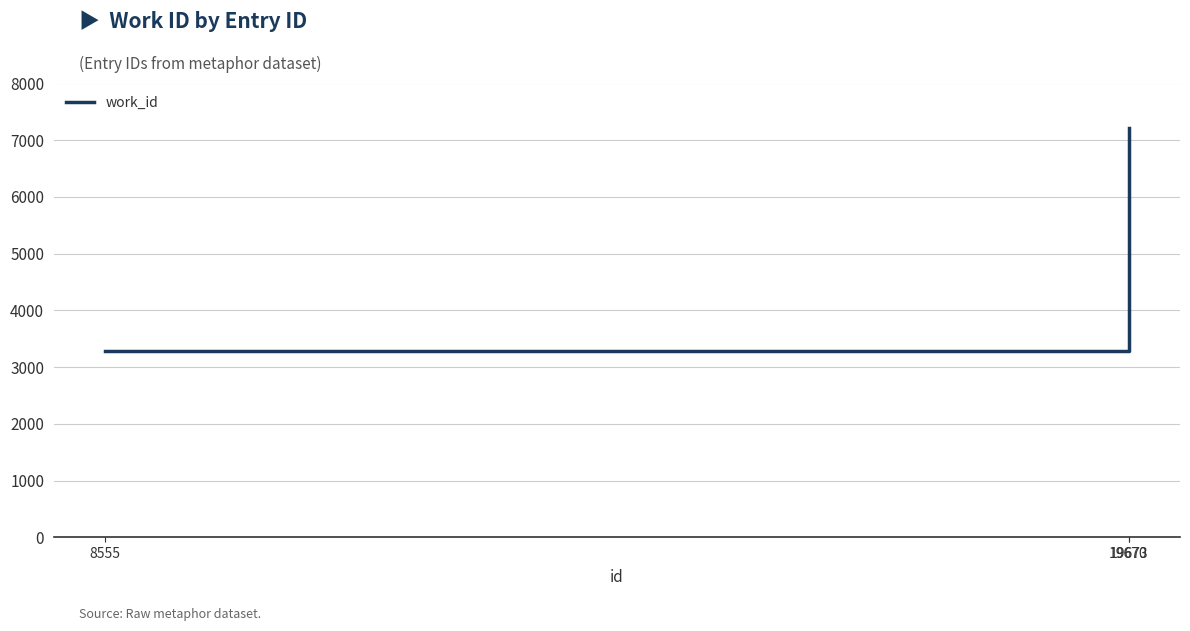

What is the greatest value displayed?

7211